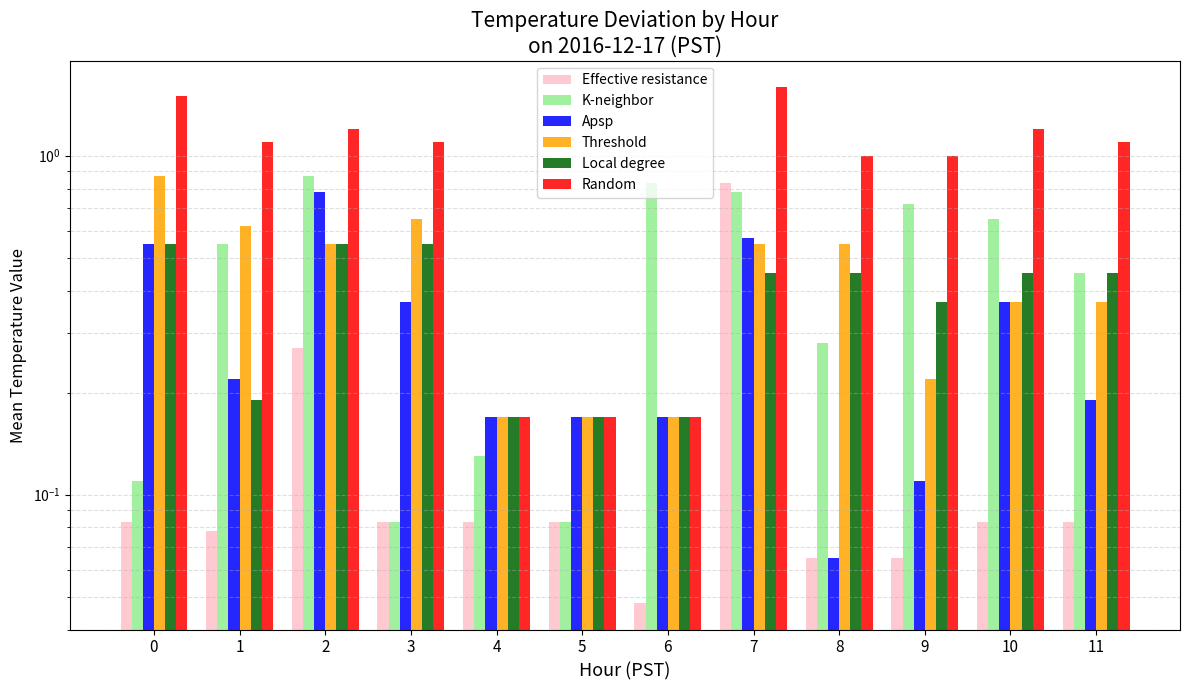

Is the value of Local degree at 0 greater than the value of Random at 3?

No